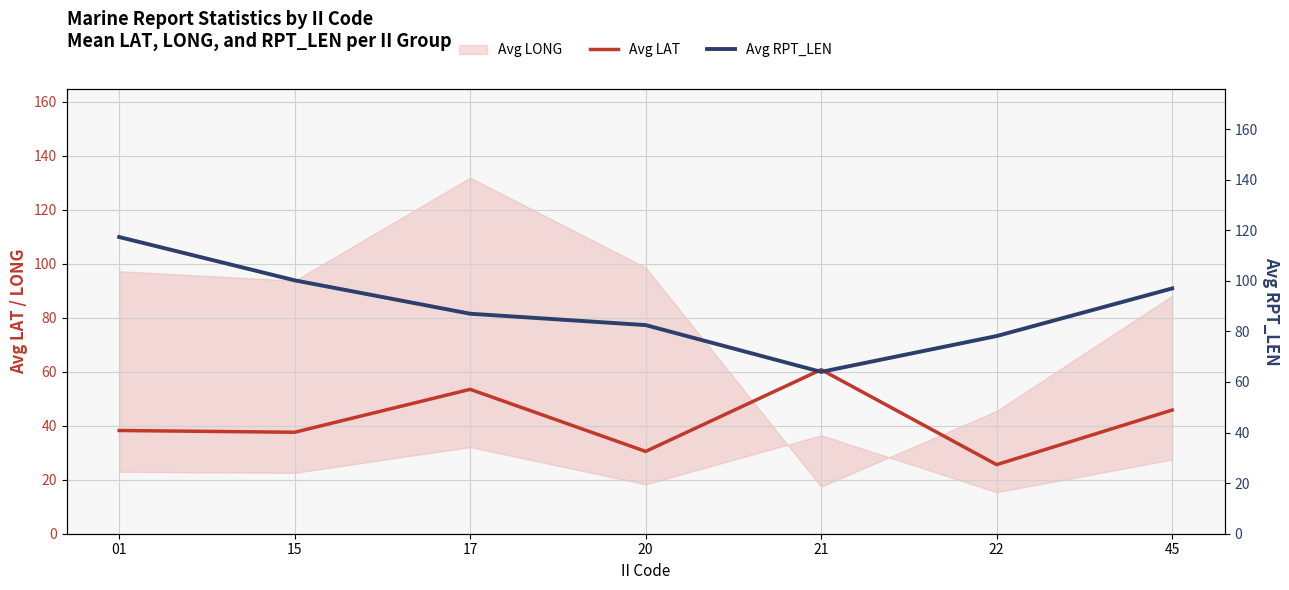

At 20, list the series in order from largest to smallest.

Avg RPT_LEN, Avg LAT